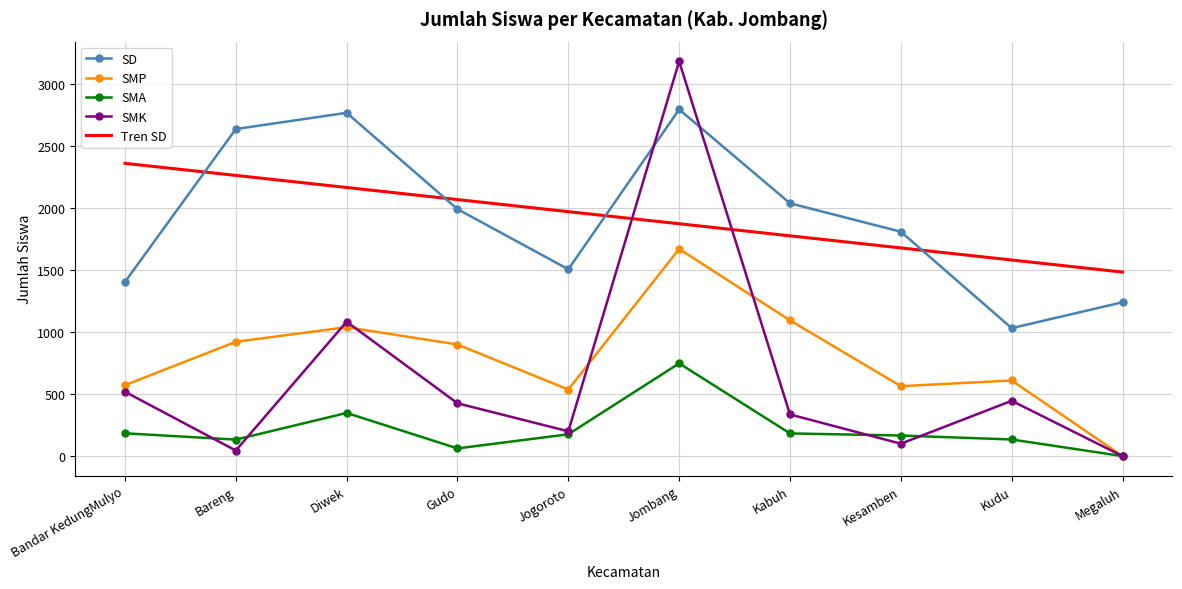

What is the total value across all series at Megaluh?

2725.3